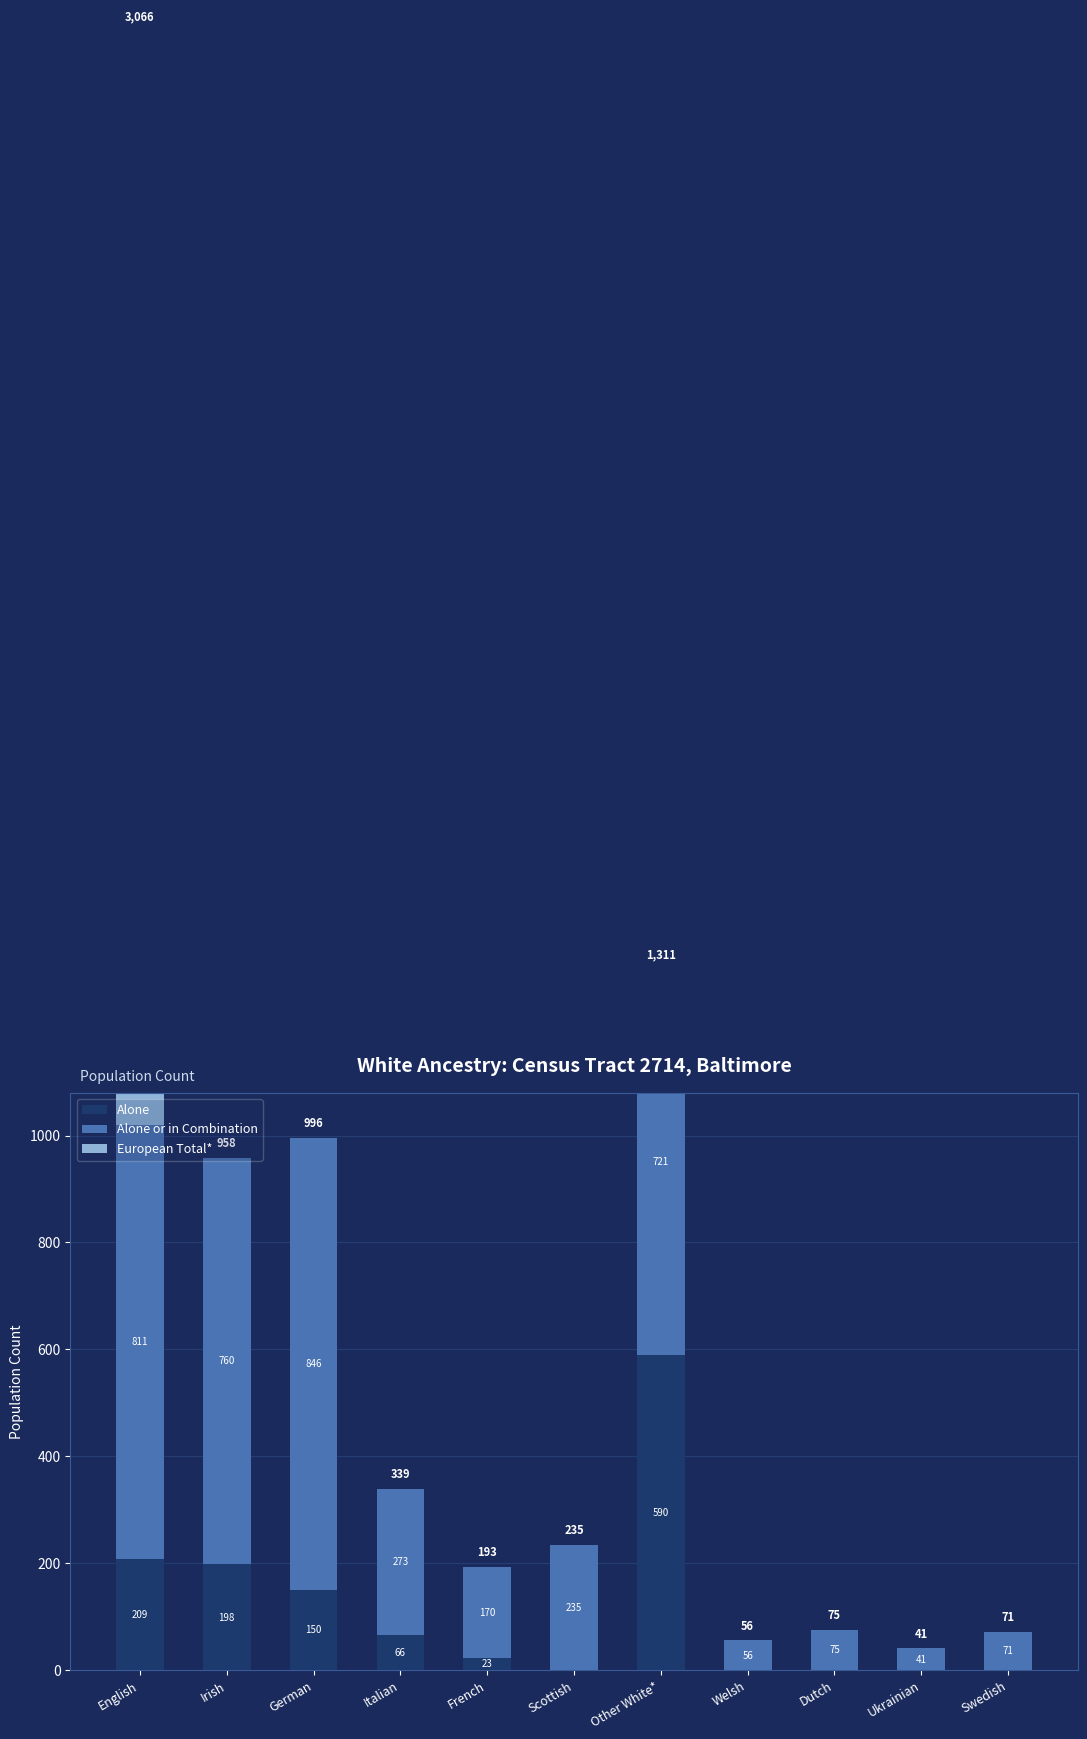

List the labels in order of Alone or in Combination value, largest first.

German, English, Irish, Other White*, Italian, Scottish, French, Dutch, Swedish, Welsh, Ukrainian